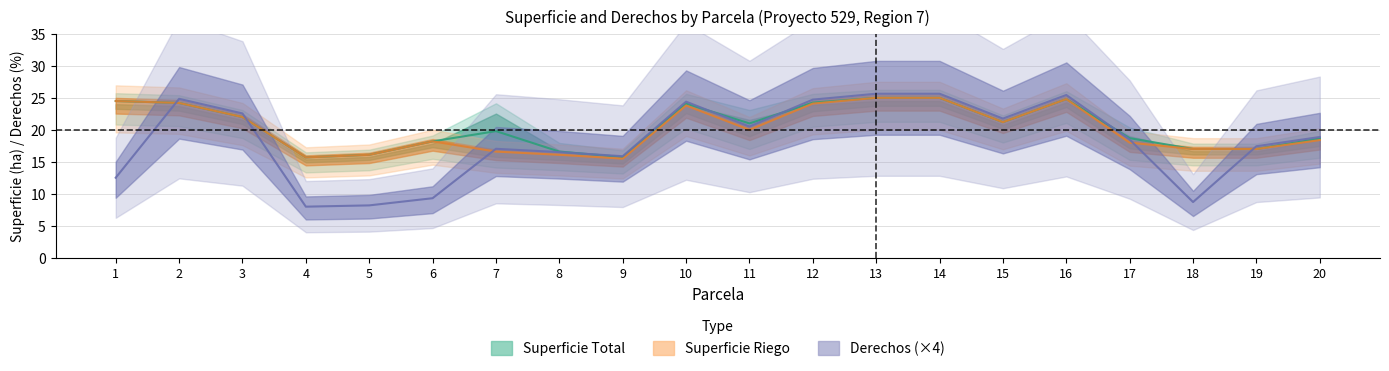

The value of Derechos at 2 is 37.8. True or false?

False